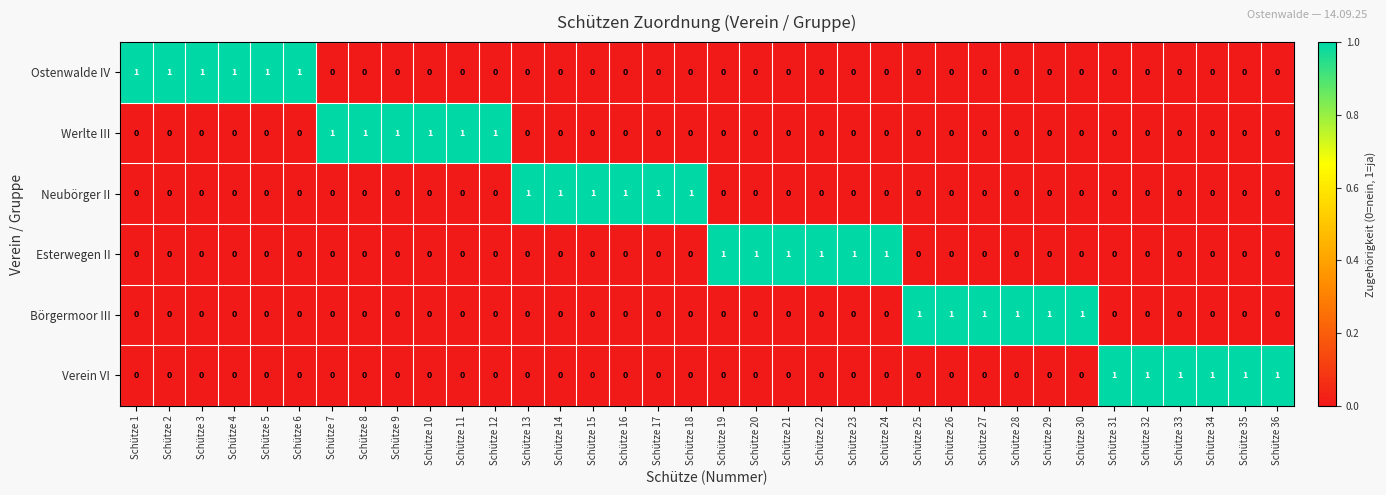

The Neubörger II series shows 0 at Schütze 26. True or false?

True